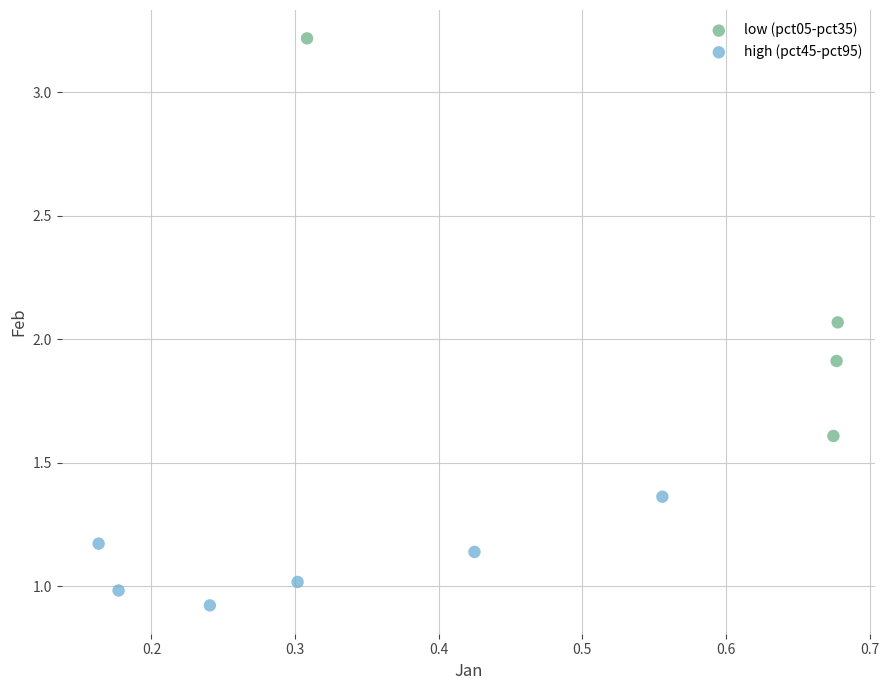

Which series contains the lowest Y value?

high (pct45-pct95)